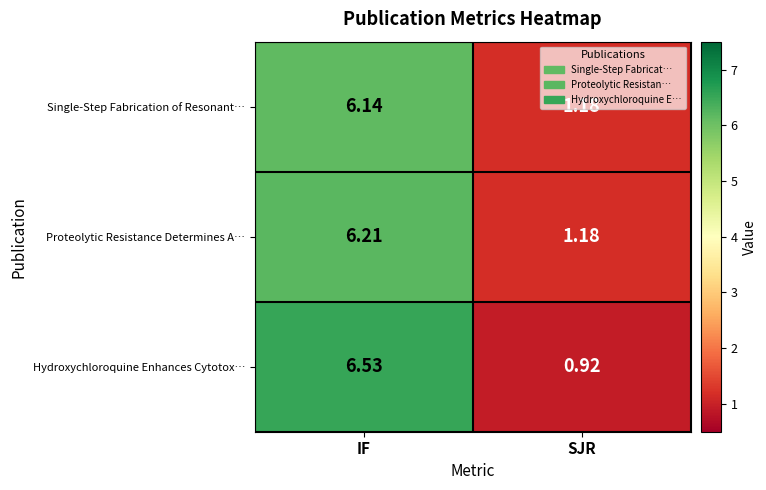

Which series changed the most between IF and SJR?

Hydroxychloroquine Enhances Cytotox…